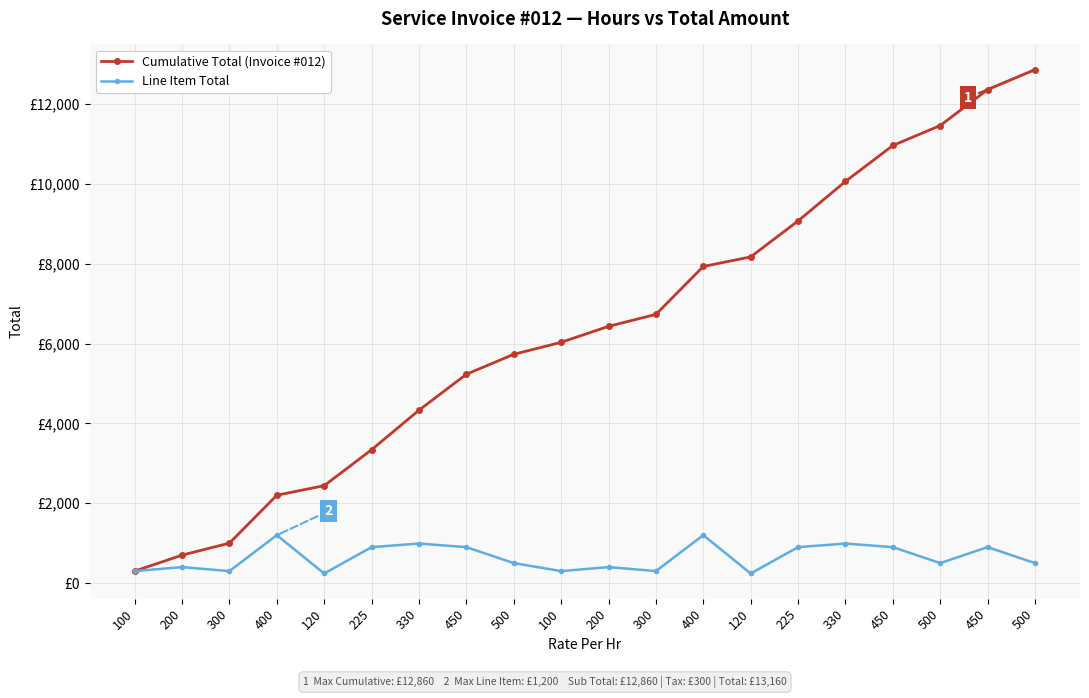

True or false: Line Item Total has a value of 1365 at 225.

False